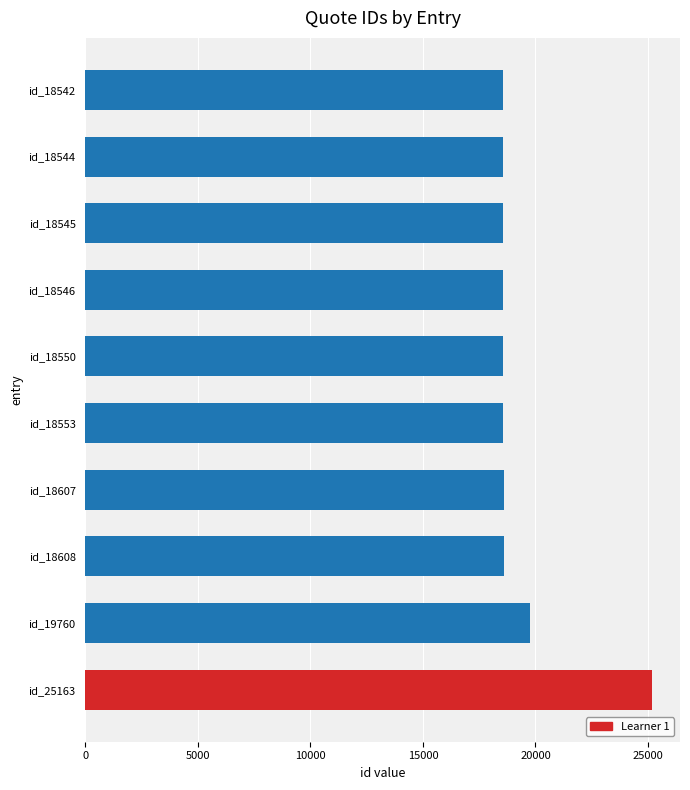

What is the change in value from id_18550 to id_19760?

+1210